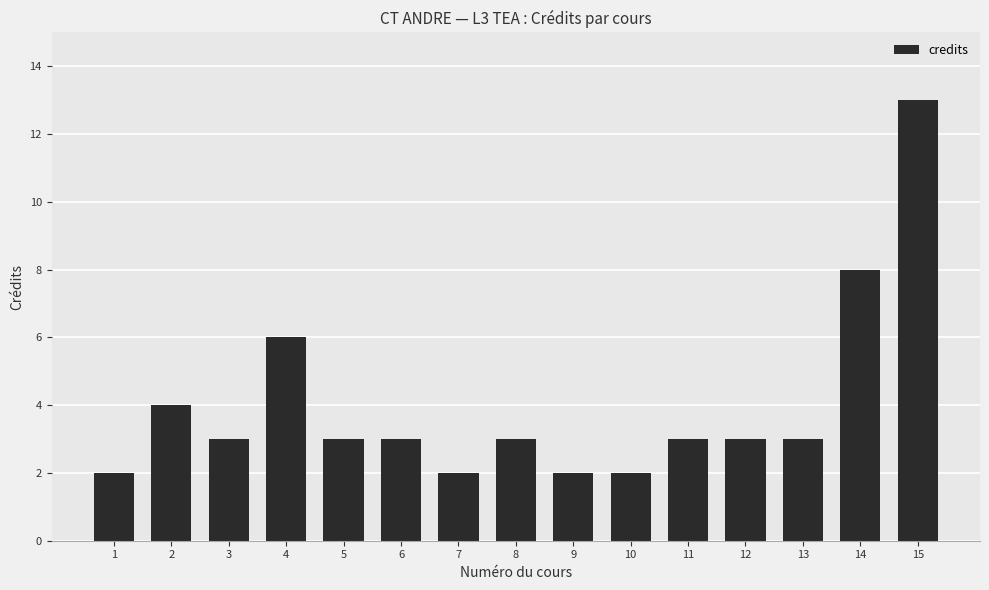

Reading left to right, list all the values displayed in this chart.

1=2	2=4	3=3	4=6	5=3	6=3	7=2	8=3	9=2	10=2	11=3	12=3	13=3	14=8	15=13